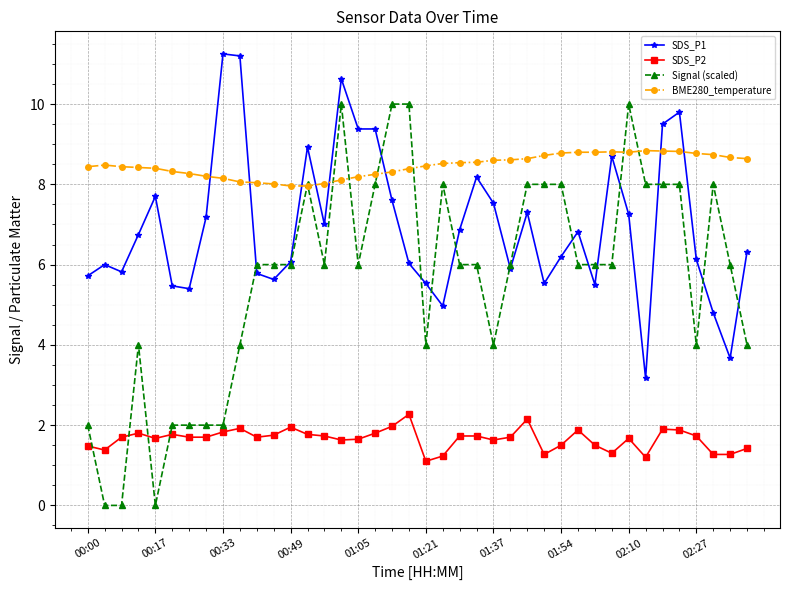

What is the value of the BME280_temperature point at the 30th from the left?

8.8